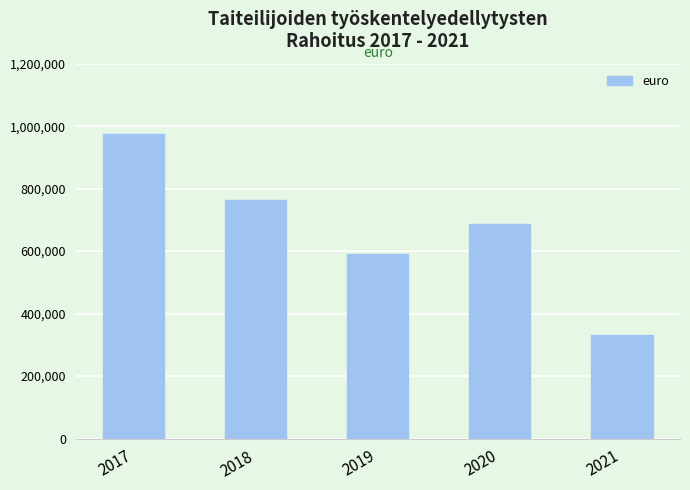

Is it true that the value at 2021 is 332322?

True